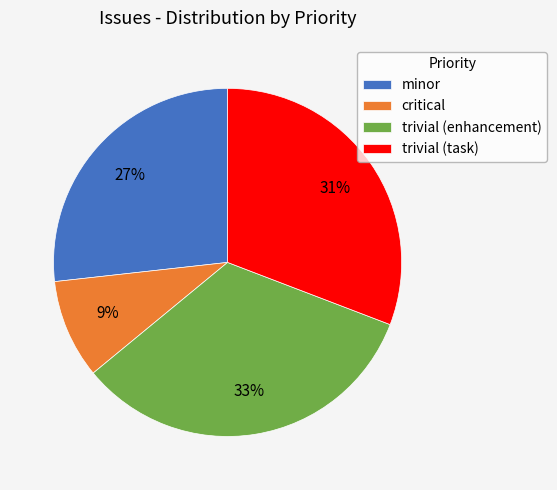

Which category has the smallest portion of the pie?

critical